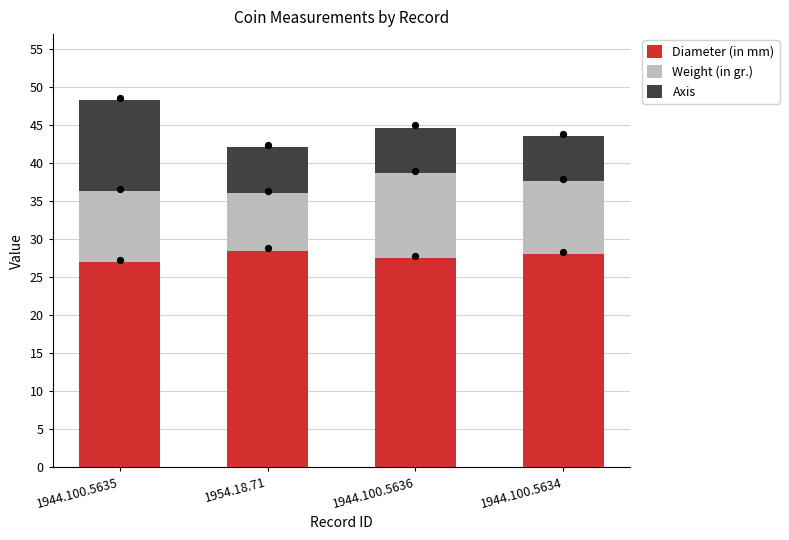

What are all the series names shown in the legend?

Diameter (in mm), Weight (in gr.), Axis